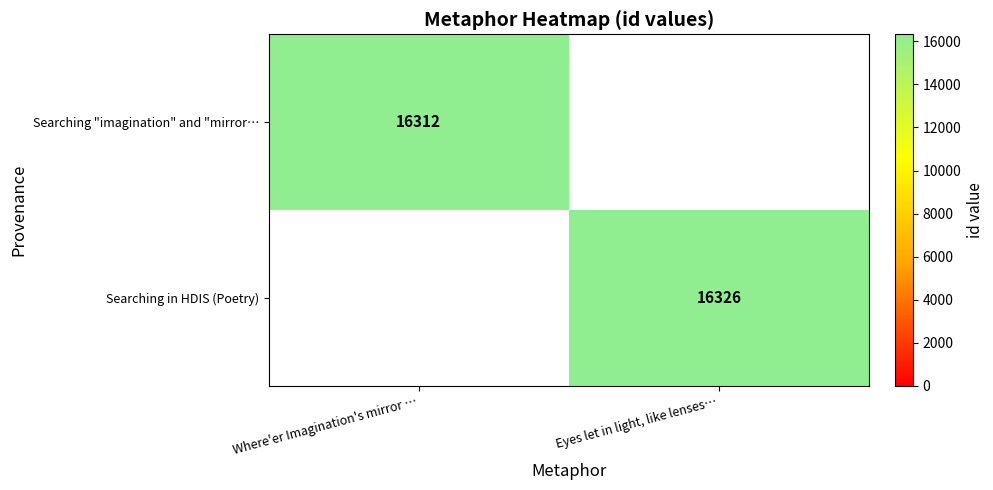

Is it true that Searching in HDIS (Poetry) equals 3866 at Eyes let in light, like lenses…?

False